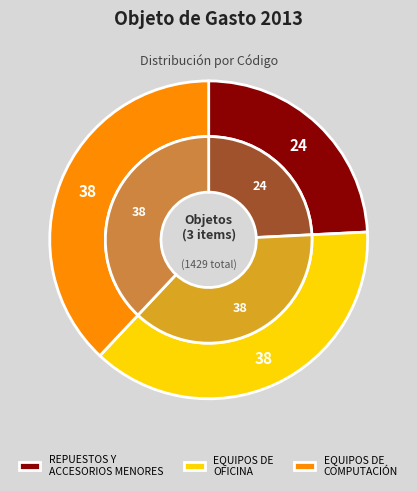

How many slices are in this pie chart?

3